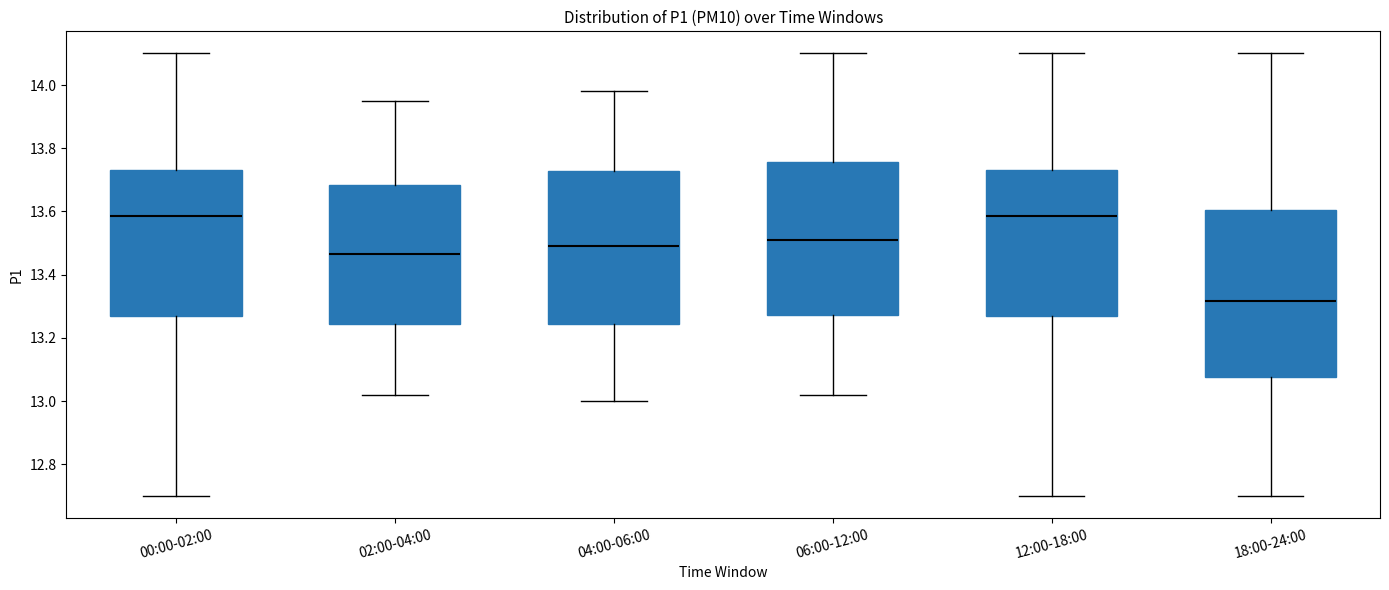

Reading left to right, transcribe this box plot: for each box, give where its median line is, the range the box spans, and where its two whiskers end, as read against the y-axis. The values are not printed on the chart, so give them approximately, as read against the axis.

00:00-02:00: median 13.58, box 13.28 to 13.74, whiskers 12.70 to 14.10
02:00-04:00: median 13.46, box 13.24 to 13.68, whiskers 13.02 to 13.96
04:00-06:00: median 13.50, box 13.24 to 13.72, whiskers 13.00 to 13.98
06:00-12:00: median 13.52, box 13.28 to 13.76, whiskers 13.02 to 14.10
12:00-18:00: median 13.58, box 13.28 to 13.74, whiskers 12.70 to 14.10
18:00-24:00: median 13.32, box 13.08 to 13.60, whiskers 12.70 to 14.10